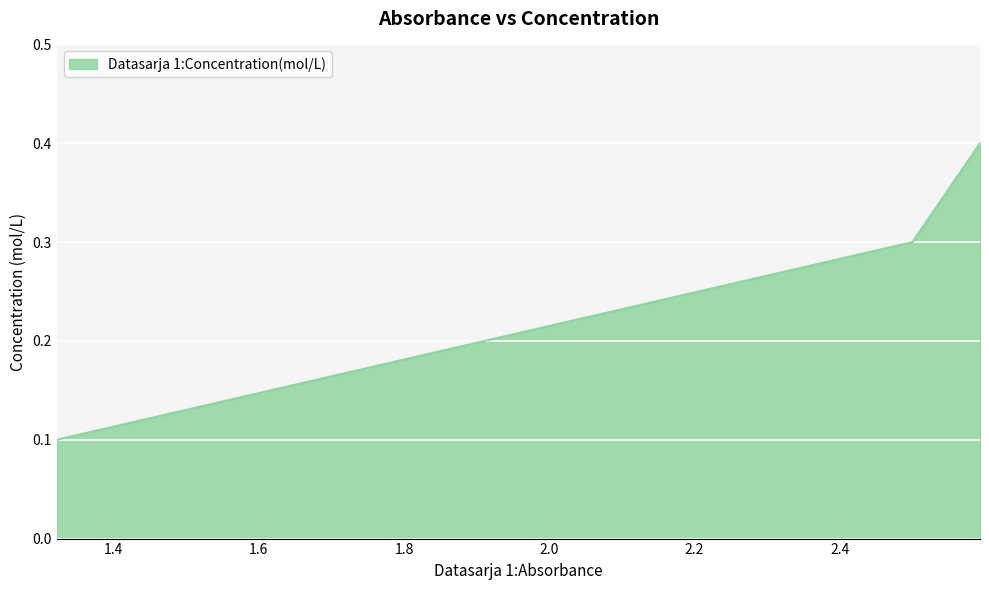

Count the values in the range 0 to 1.

3